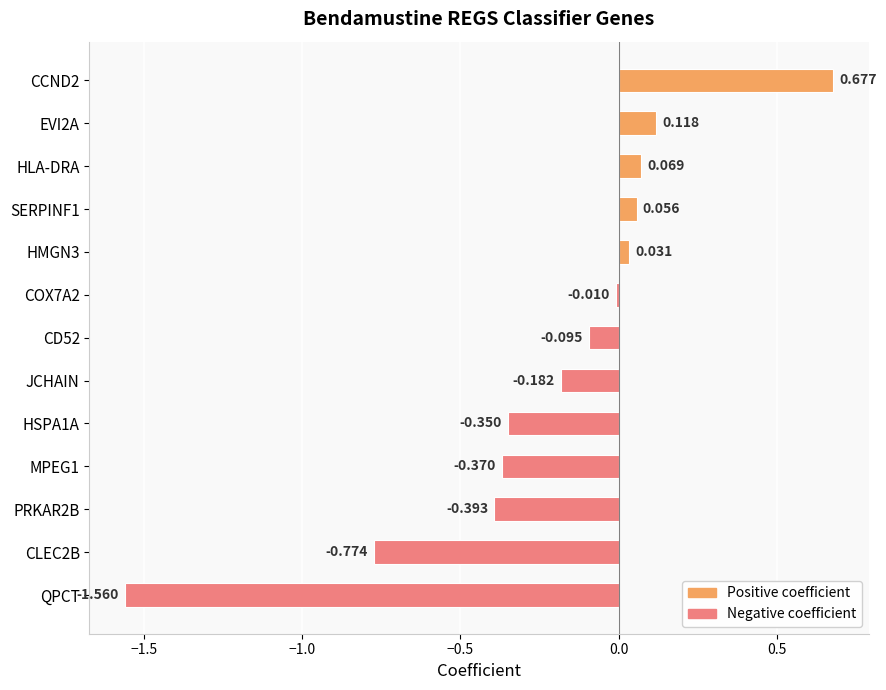

Which category has the lowest value across all series?

QPCT